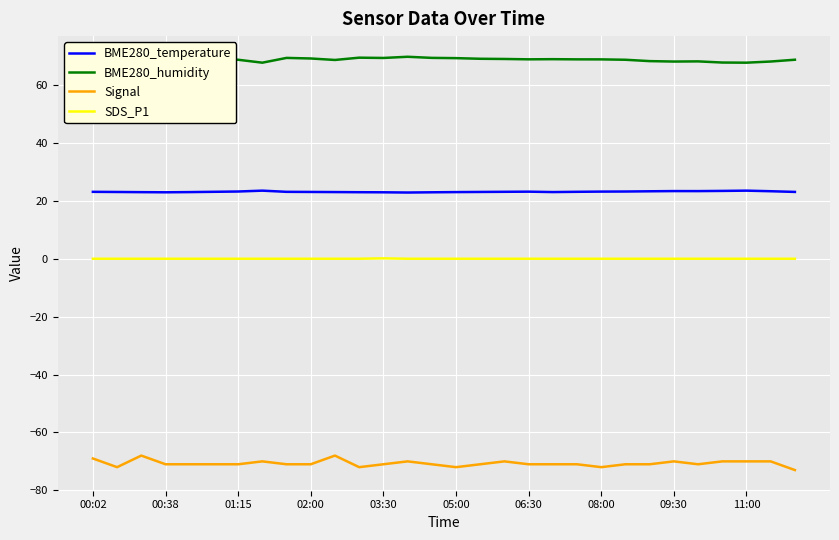

Rank the series by their maximum value, from highest to lowest.

BME280_humidity, BME280_temperature, SDS_P1, Signal